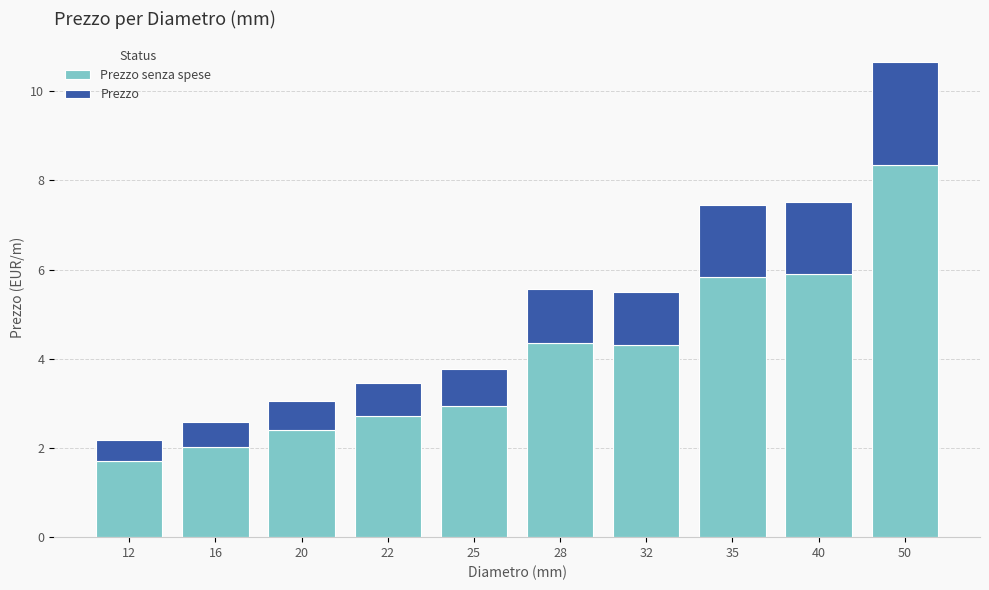

At which category is the sum across all series the highest?

50